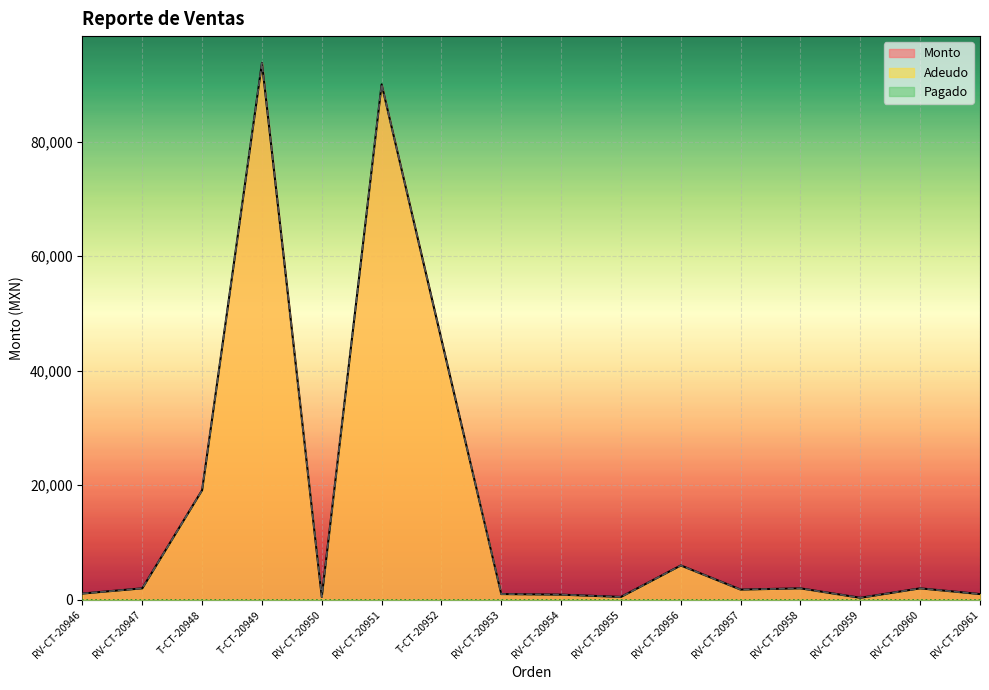

In Adeudo, how many points are higher than both neighbors (excluding endpoints)?

5